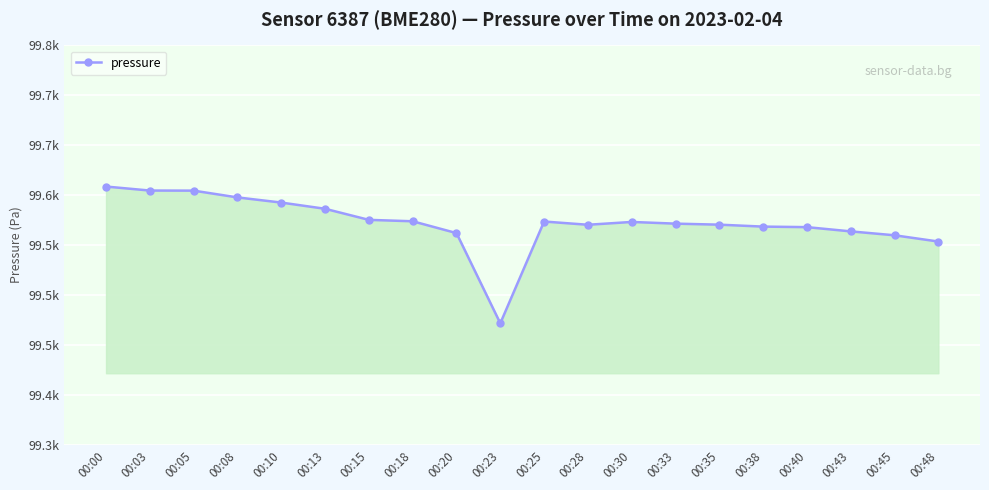

Is this an area chart (filled region under the line)?

Yes